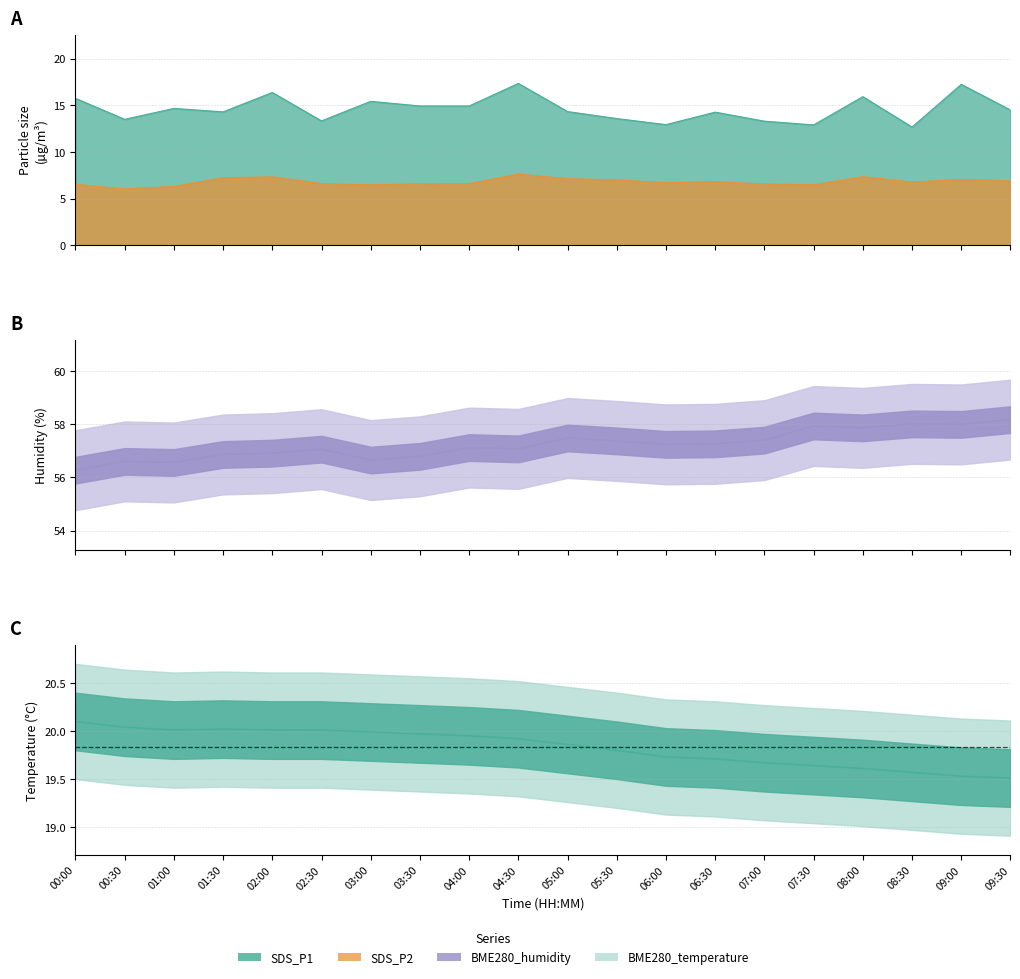

Is it true that SDS_P2 equals 11.1 at 01:00?

False